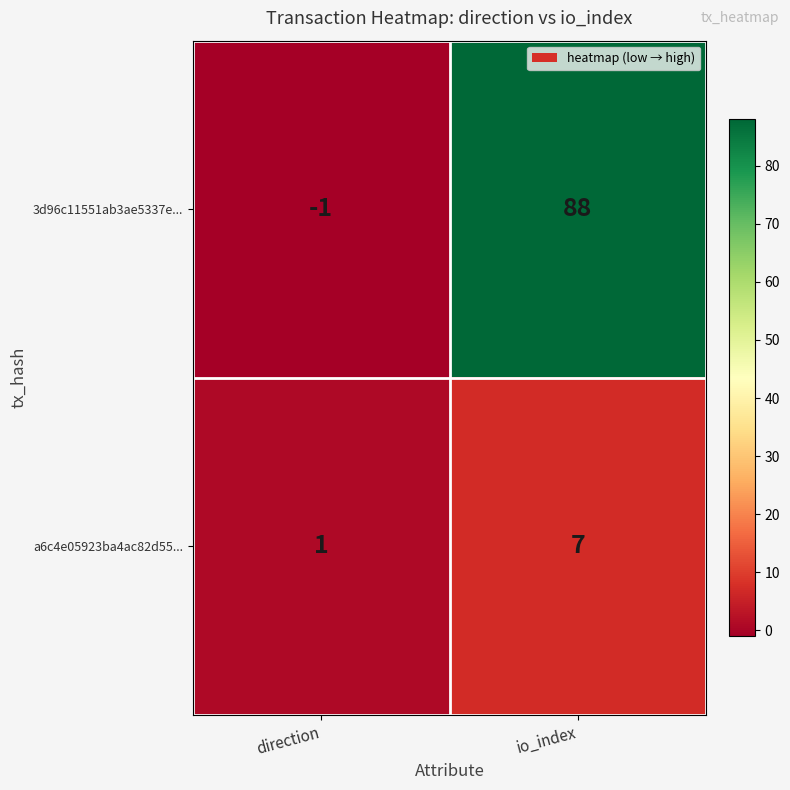

What value does the 3d96c11551ab3ae5337e... series have at io_index, to the nearest 5?

90